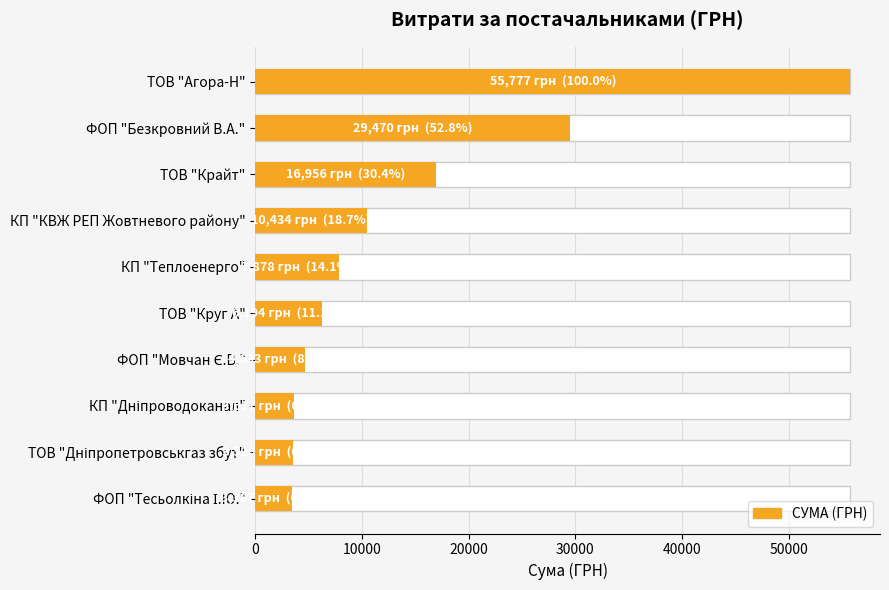

How many bars are there in total?

10